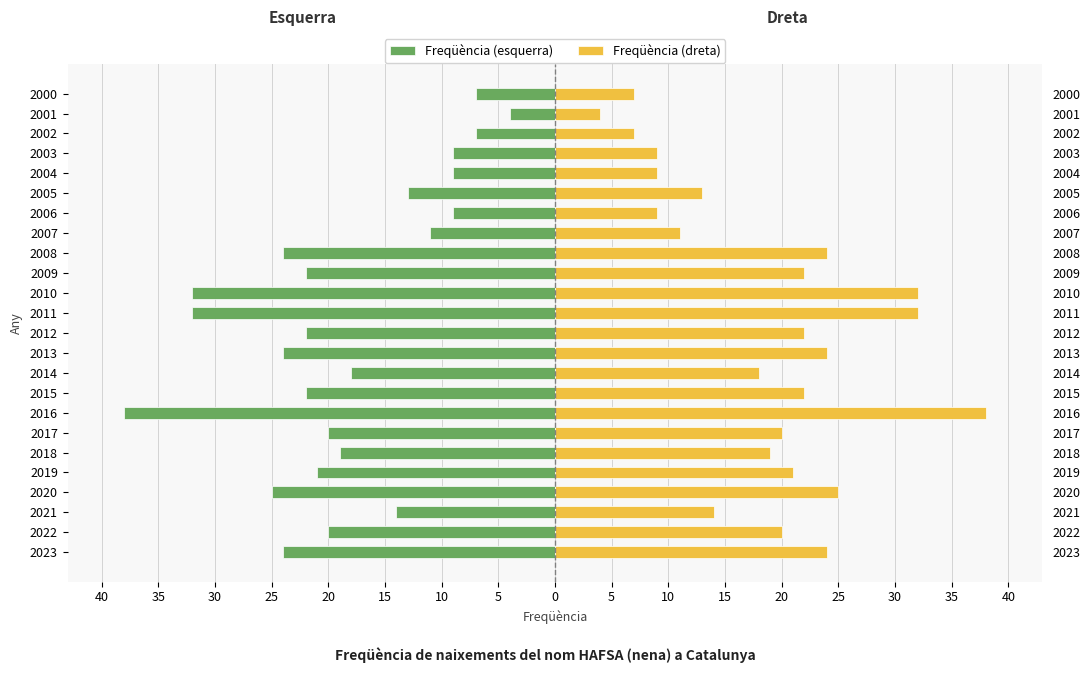

The Freqüència (esquerra) series shows -38 at 2020. True or false?

False